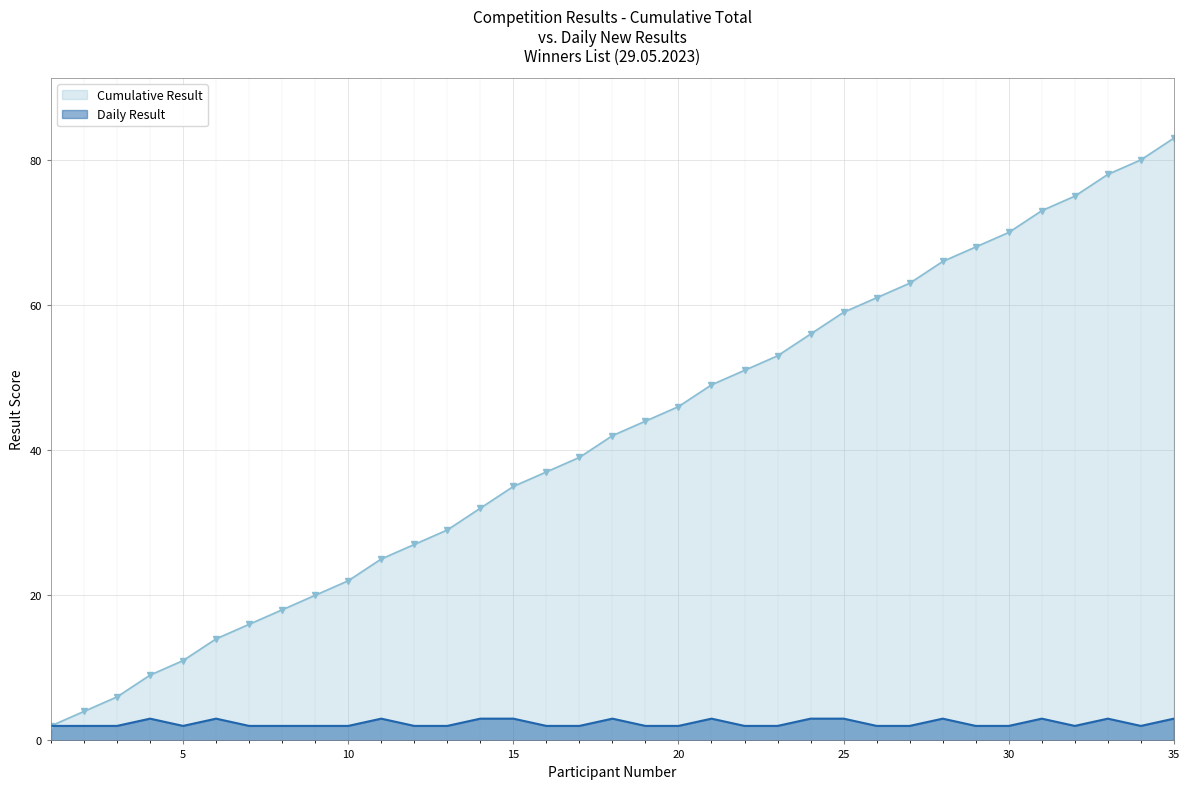

How many lines are shown in the chart?

2